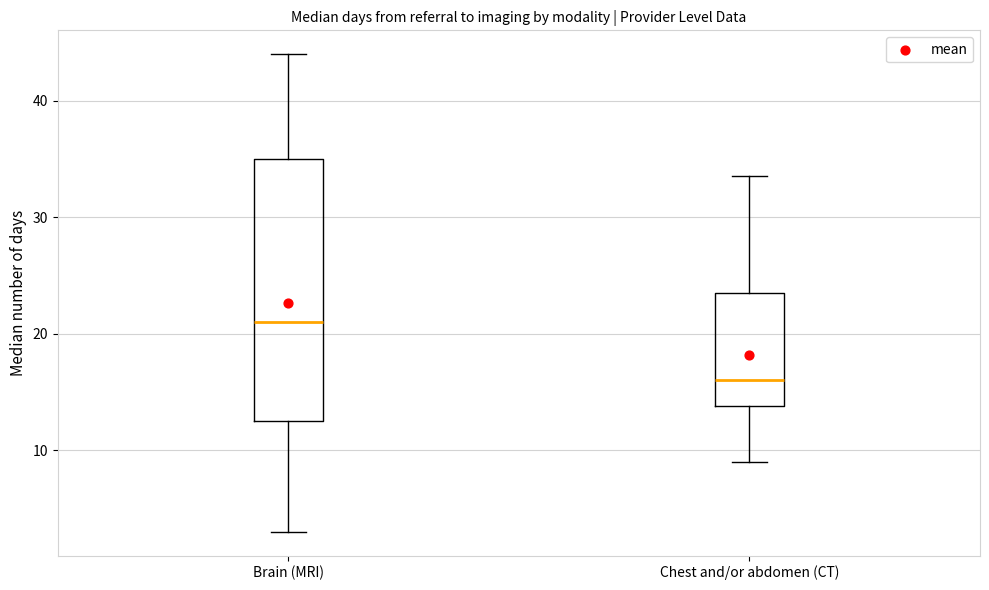

Which box has the highest median line?

Brain (MRI)